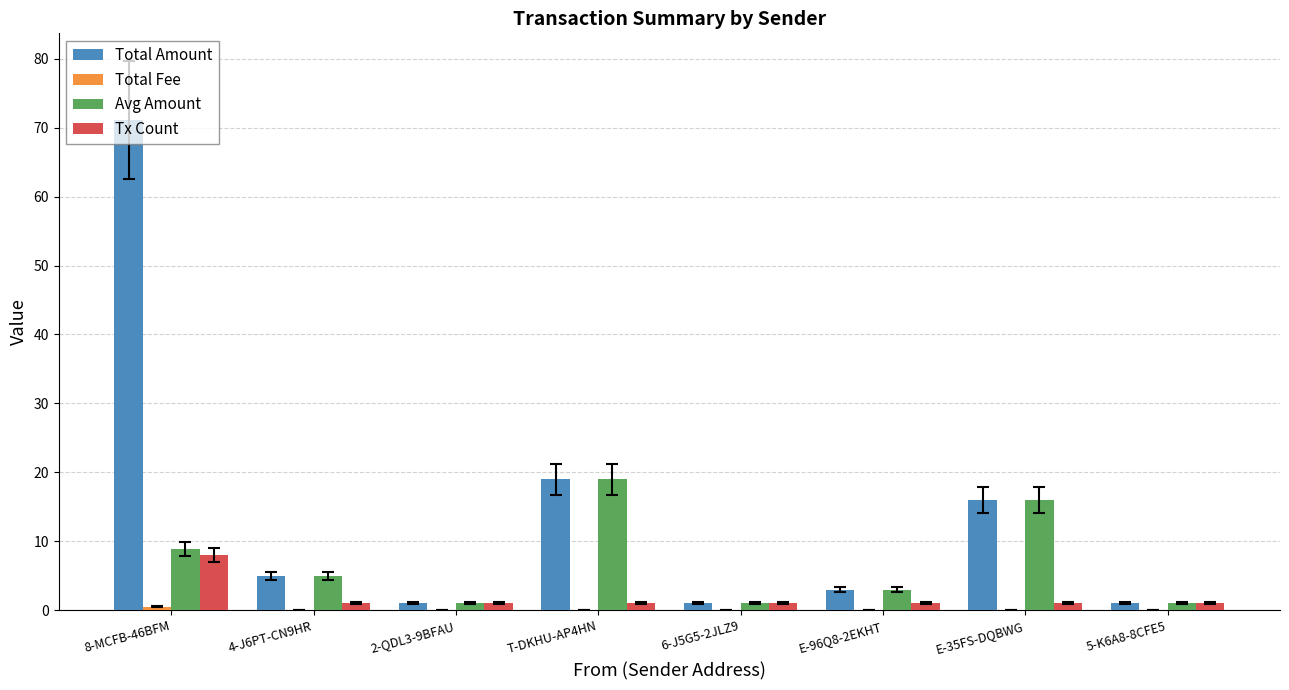

The Tx Count series shows 8.0 at 8-MCFB-46BFM. True or false?

True